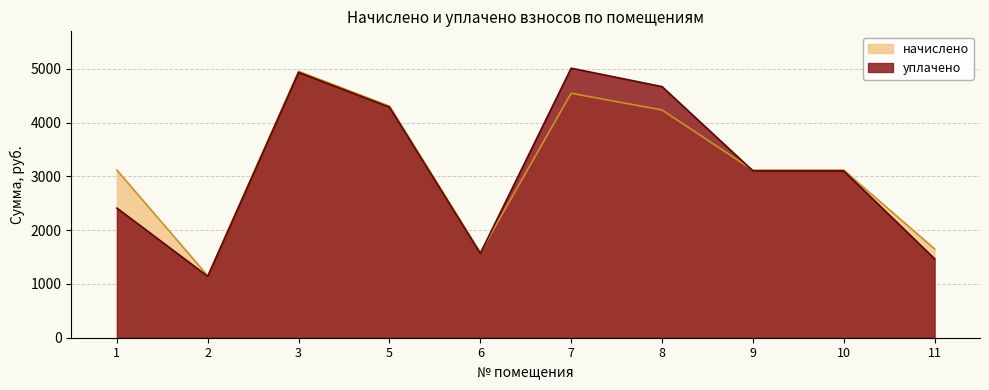

Read the начислено value at 9.

3118.0